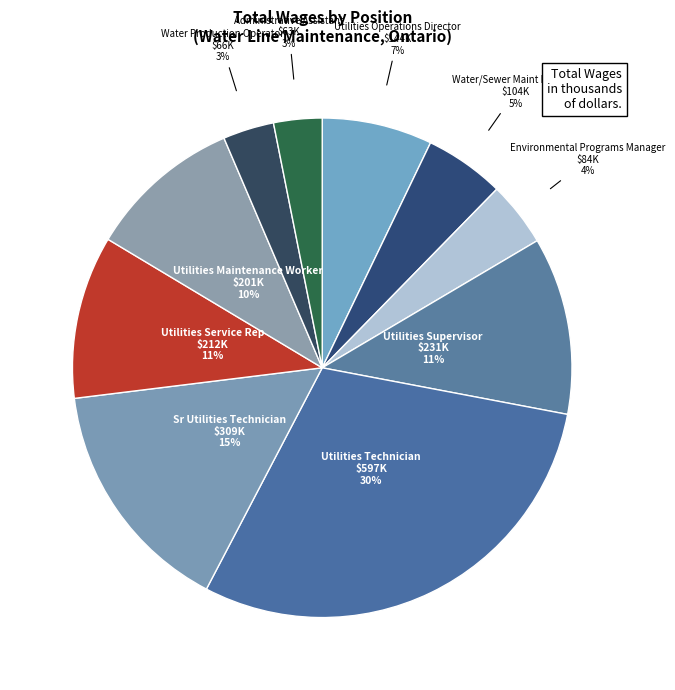

Count the number of slices in the pie.

10